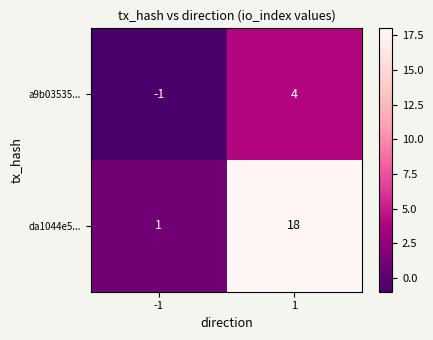

What is the greatest value displayed?

18